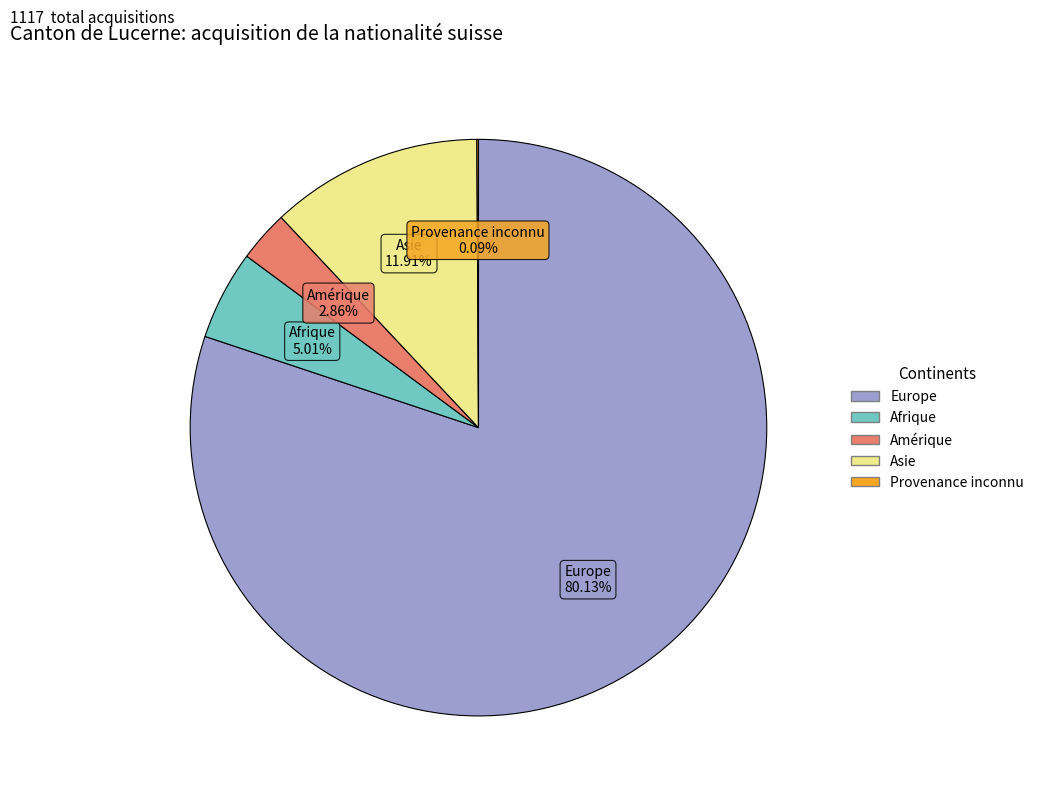

Is there a majority slice in this chart?

Yes